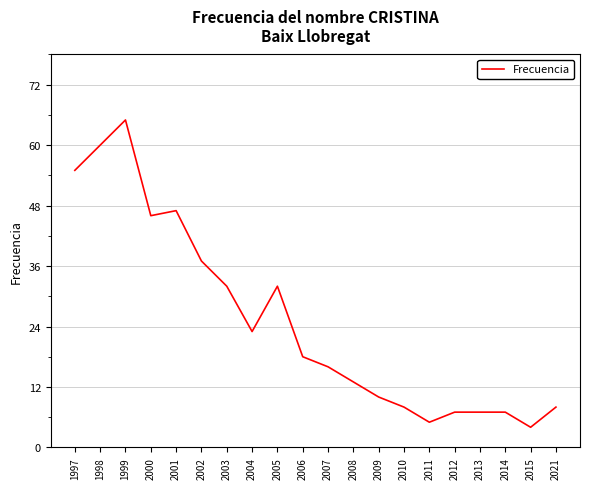

True or false: the data shows 47 at 2001.

True